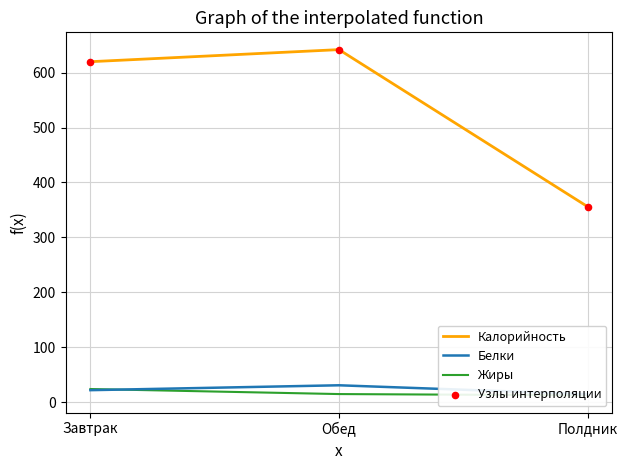

Which series reaches the minimum Y coordinate?

Жиры